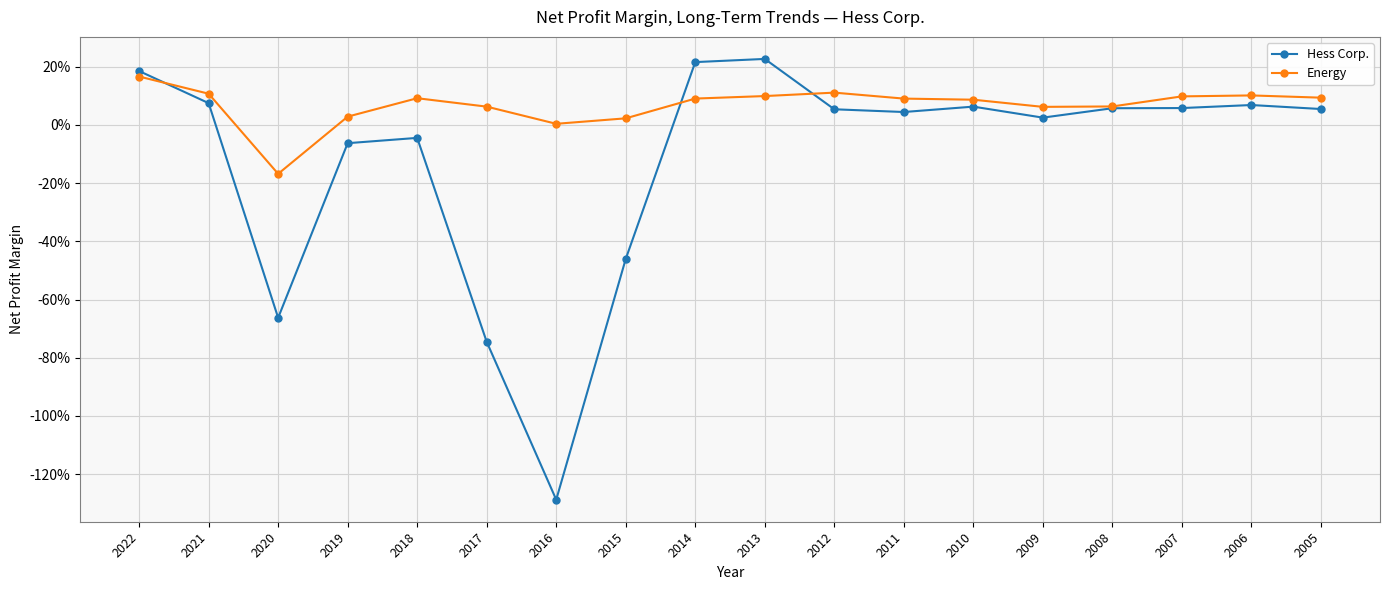

True or false: Hess Corp. has a value of -0.1 at 2019.

True